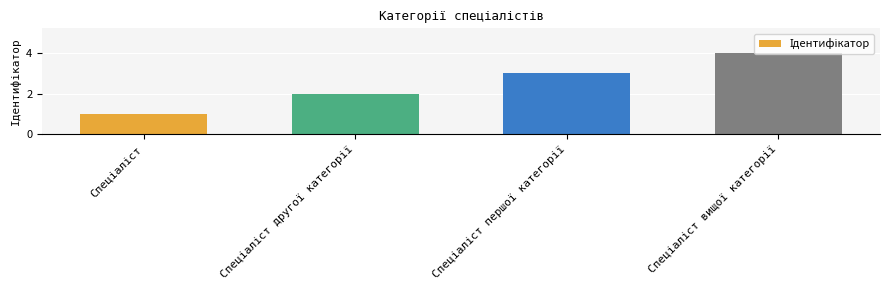

What is the sum of all values?

10